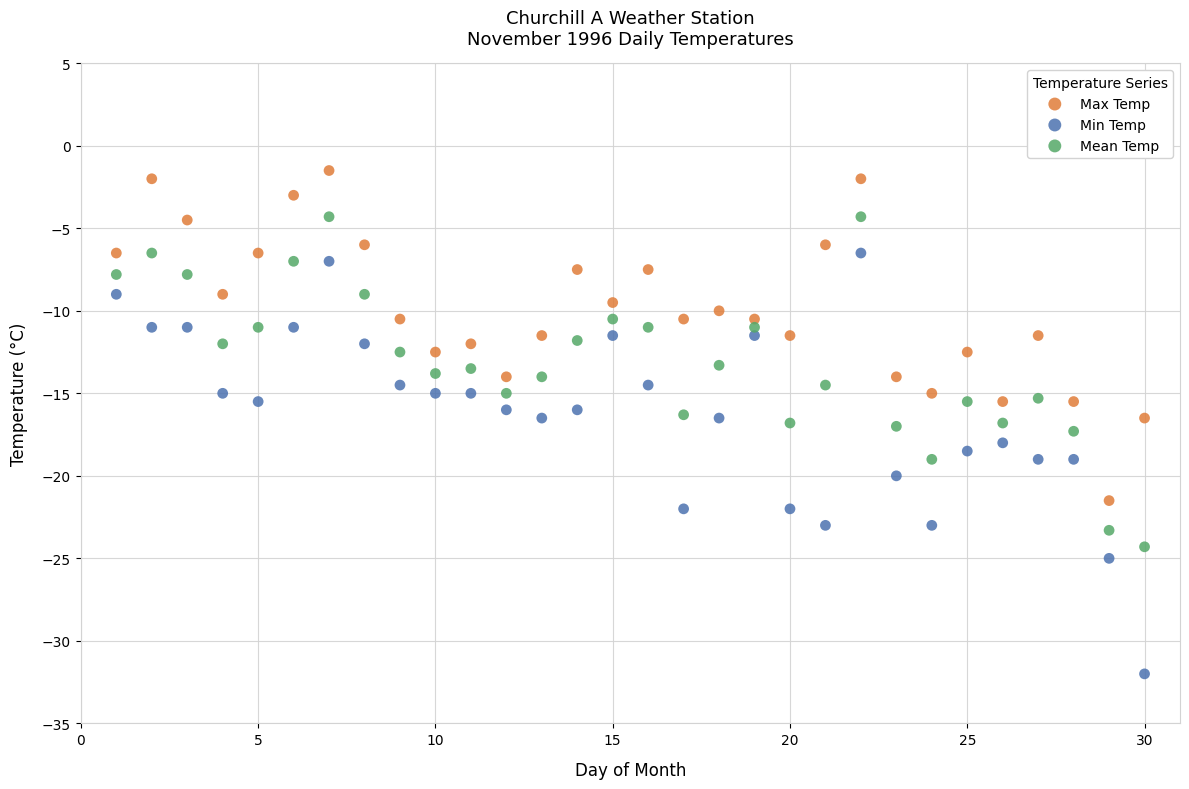

What is the X range (max minus min) for the scatter plot?

29.0